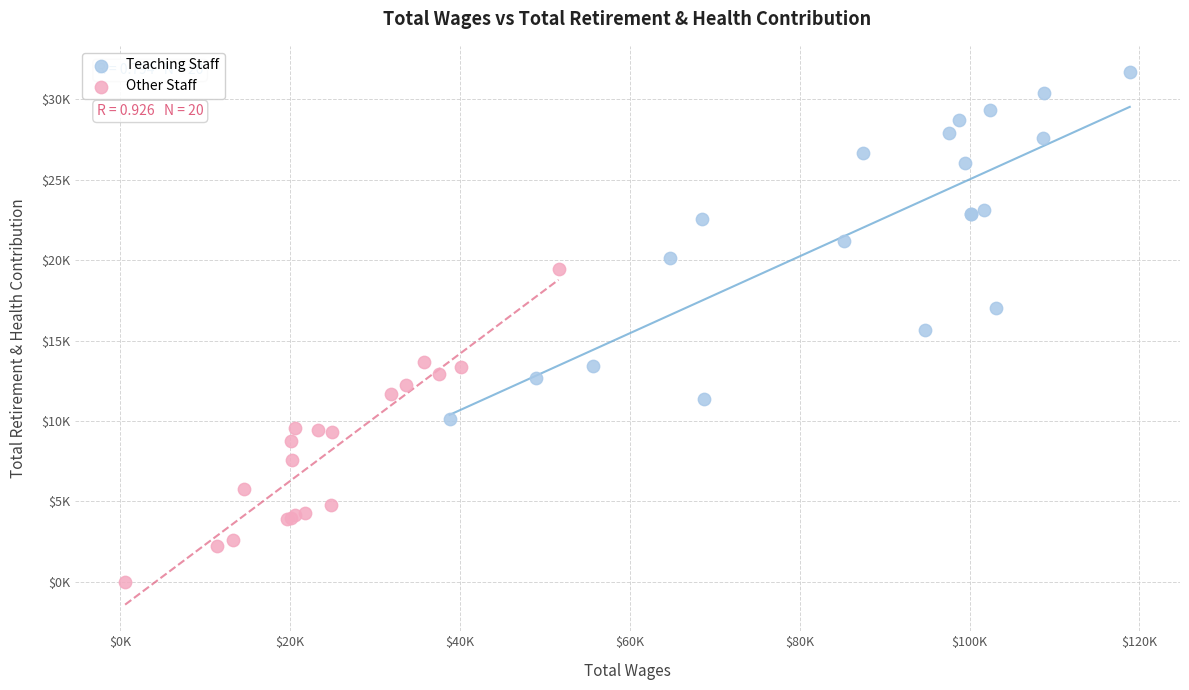

What are all the series names shown in the legend?

Teaching Staff, Other Staff